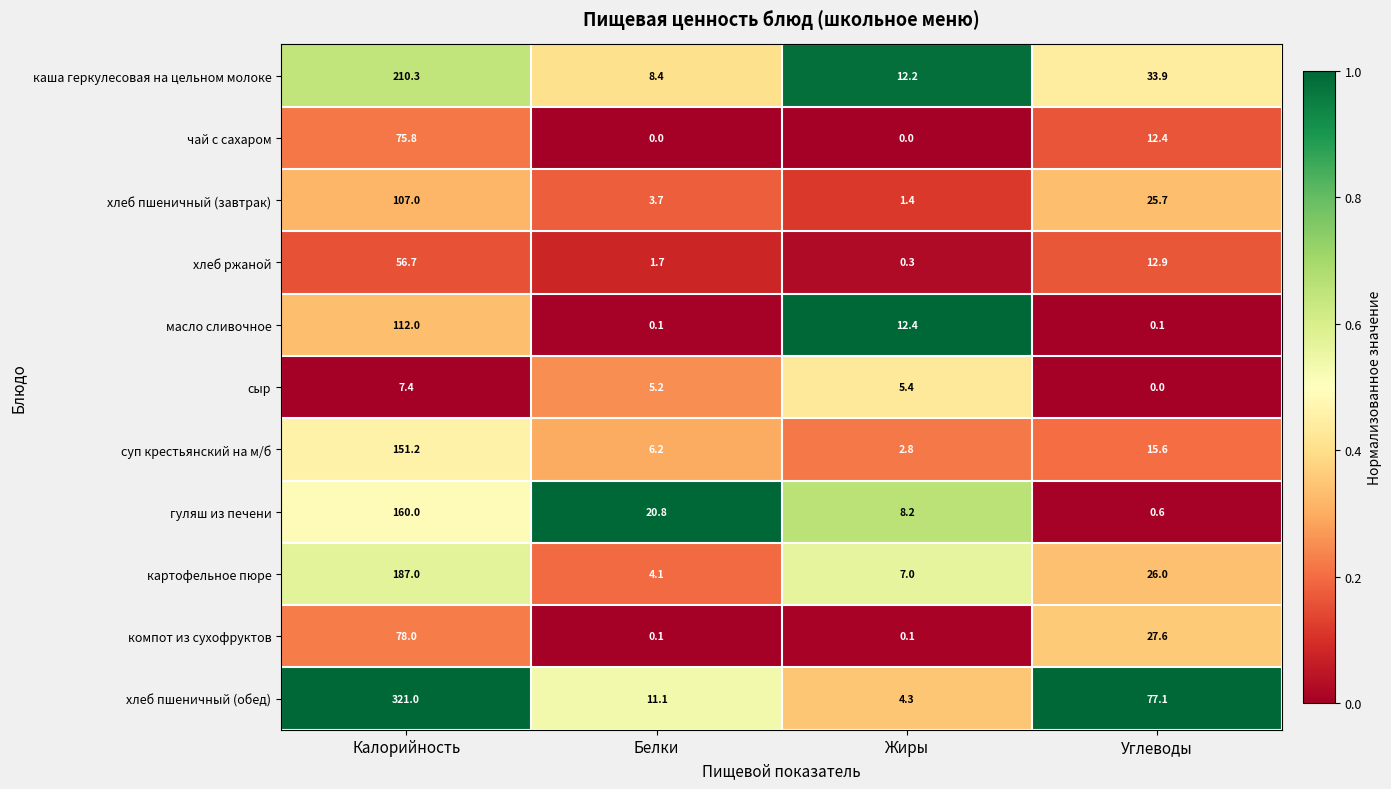

List the series in order of their peak value, highest first.

хлеб пшеничный (обед), каша геркулесовая на цельном молоке, картофельное пюре, гуляш из печени, суп крестьянский на м/б, масло сливочное, хлеб пшеничный (завтрак), компот из сухофруктов, чай с сахаром, хлеб ржаной, сыр